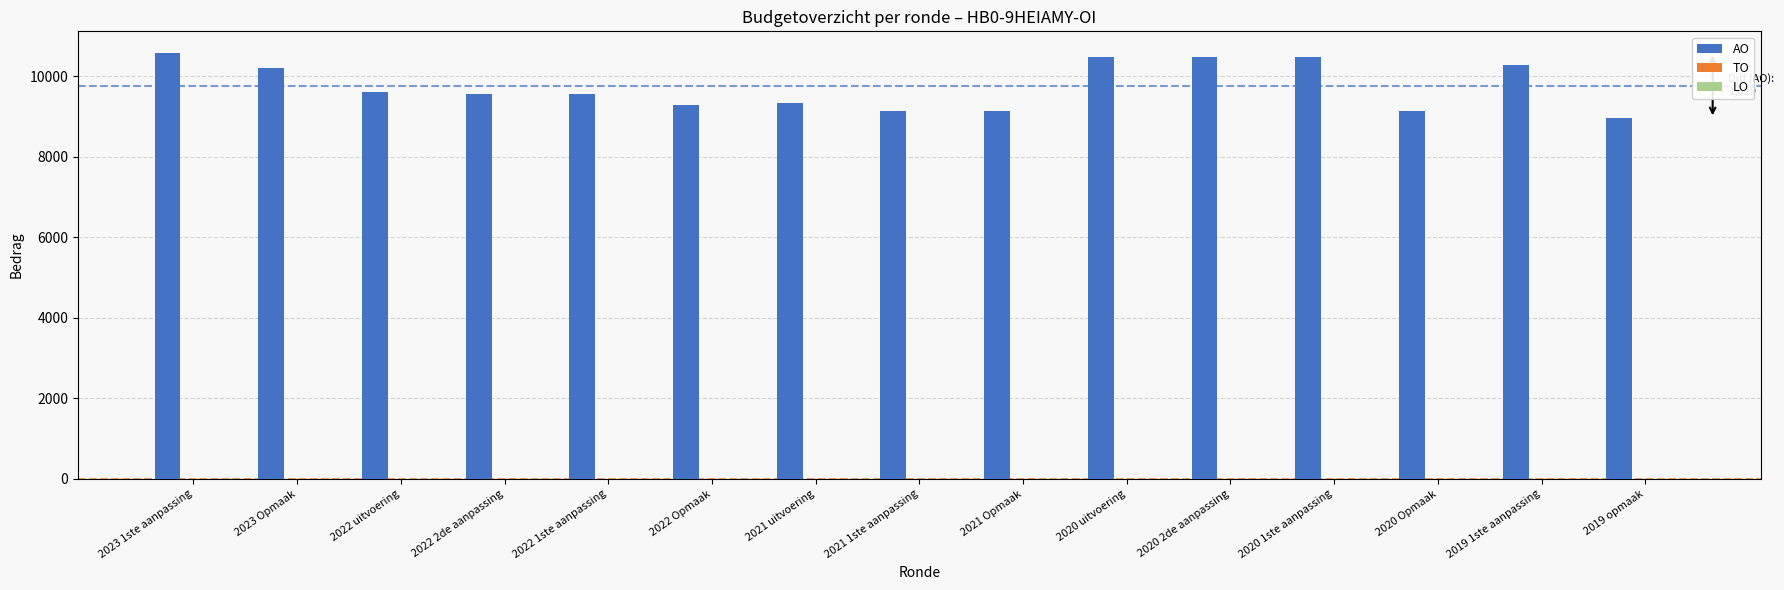

Between 2022 uitvoering and 2020 uitvoering, which is larger?

2020 uitvoering